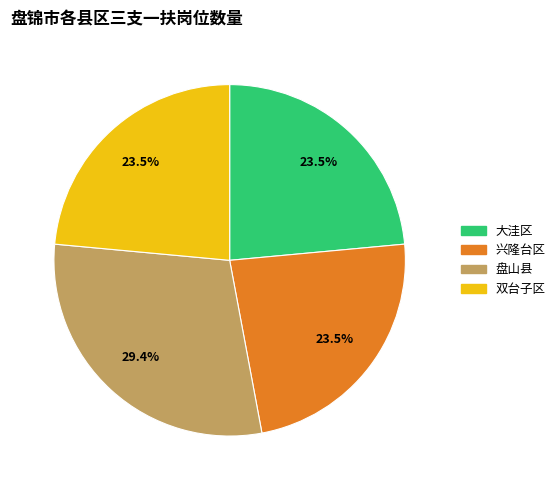

How much of the chart is everything except 大洼区?

76.5%